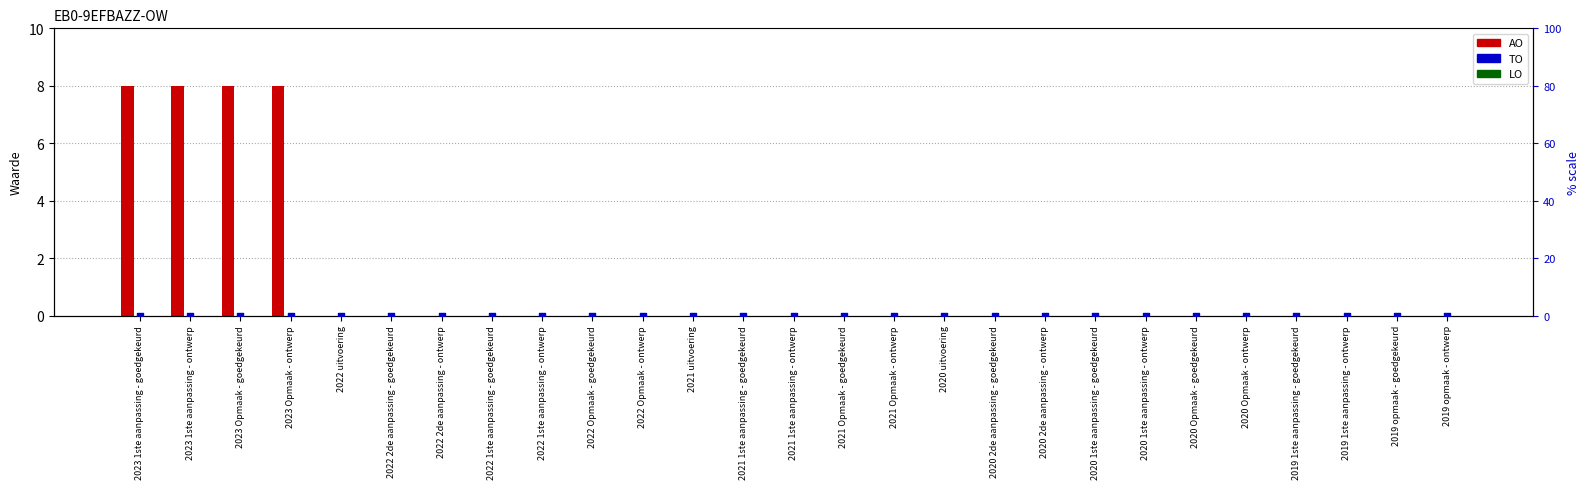

Is the value of TO (secondary) at 2021 Opmaak - goedgekeurd greater than the value of AO at 2021 uitvoering?

No